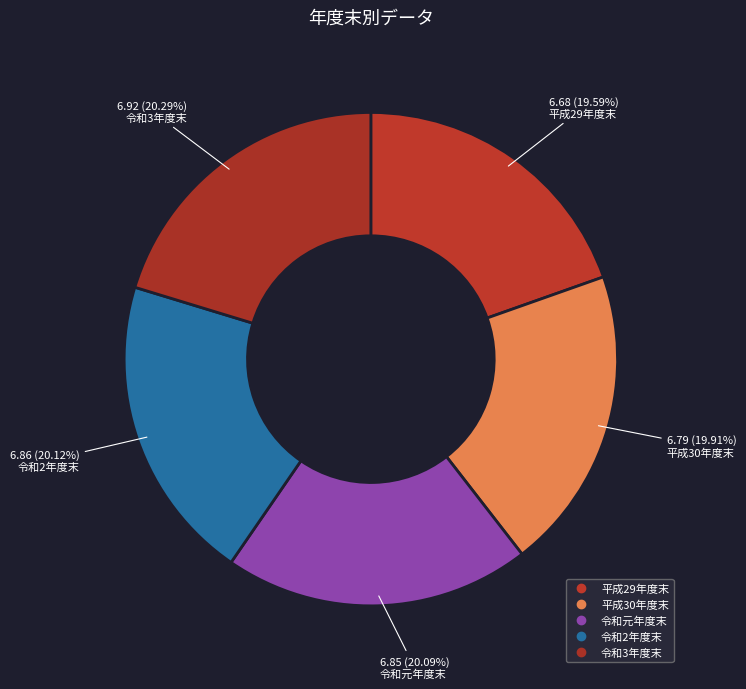

To the nearest percent, what is the combined percentage of 平成30年度末 and 平成29年度末?

40%